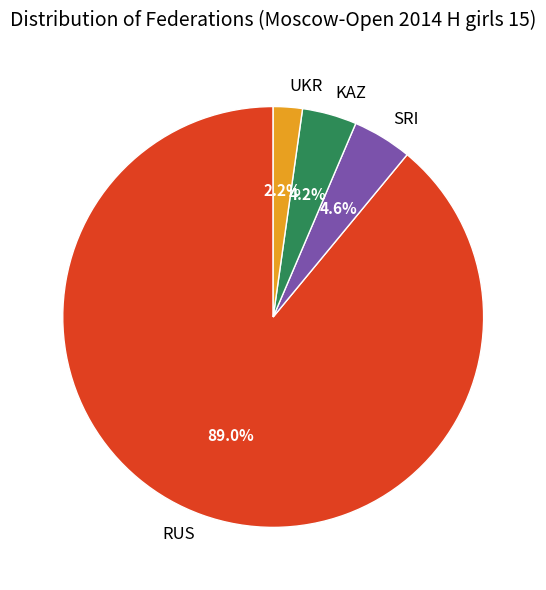

What is the total percentage of UKR and SRI?

6.8%